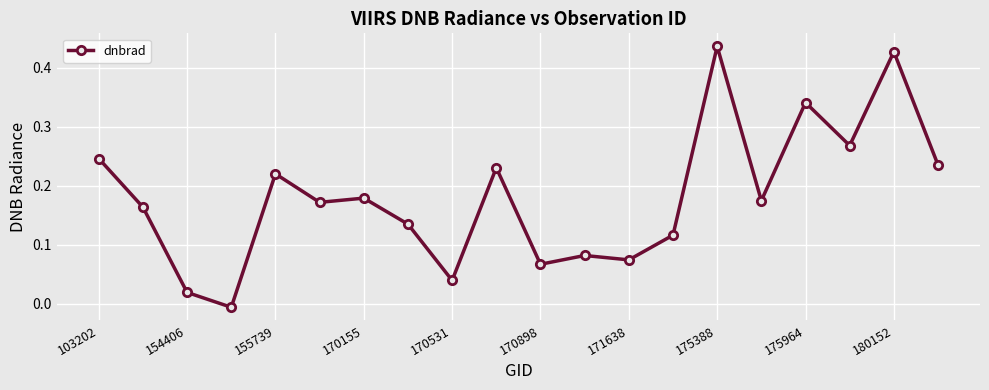

True or false: there are more than 2 points higher than both neighbors.

True